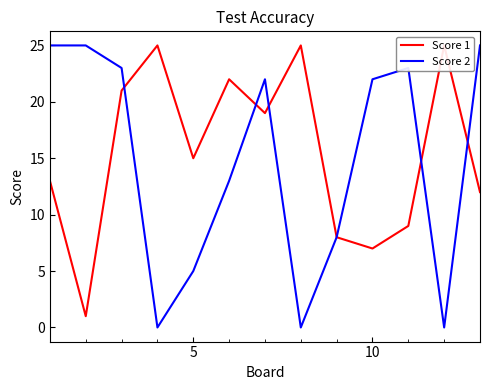

Is it true that Score 2 equals 2 at 5?

False